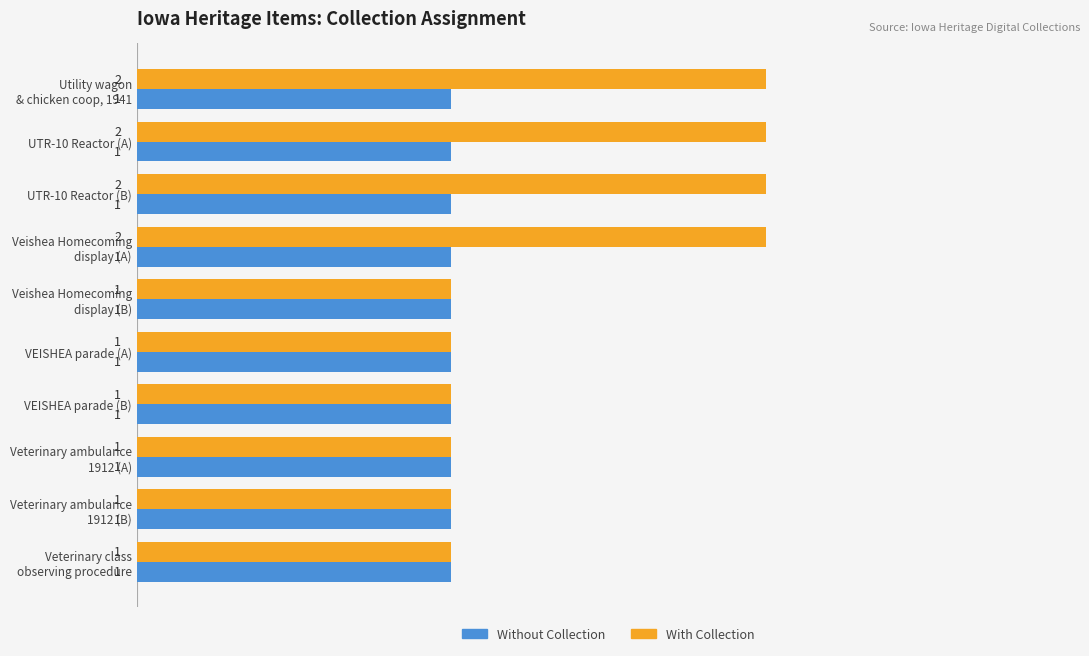

What is the total value across all series at UTR-10 Reactor (B)?

3